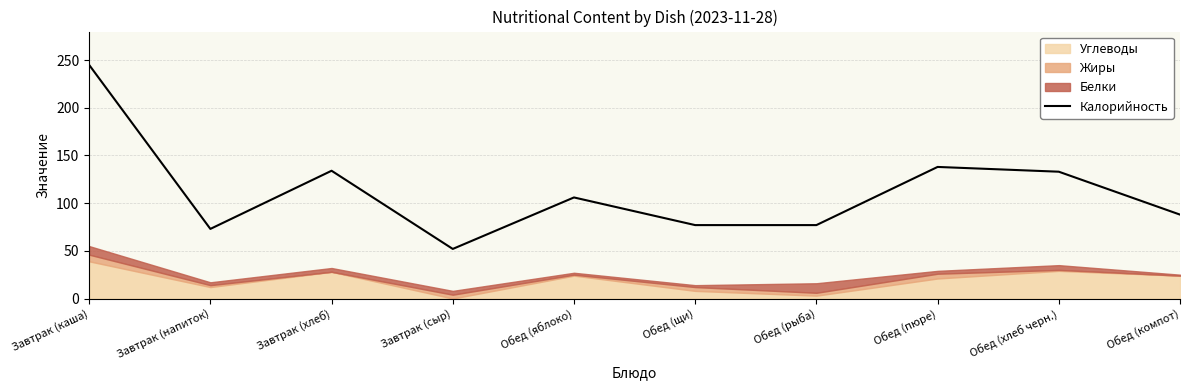

Which category has the highest value across all series?

Завтрак (каша)